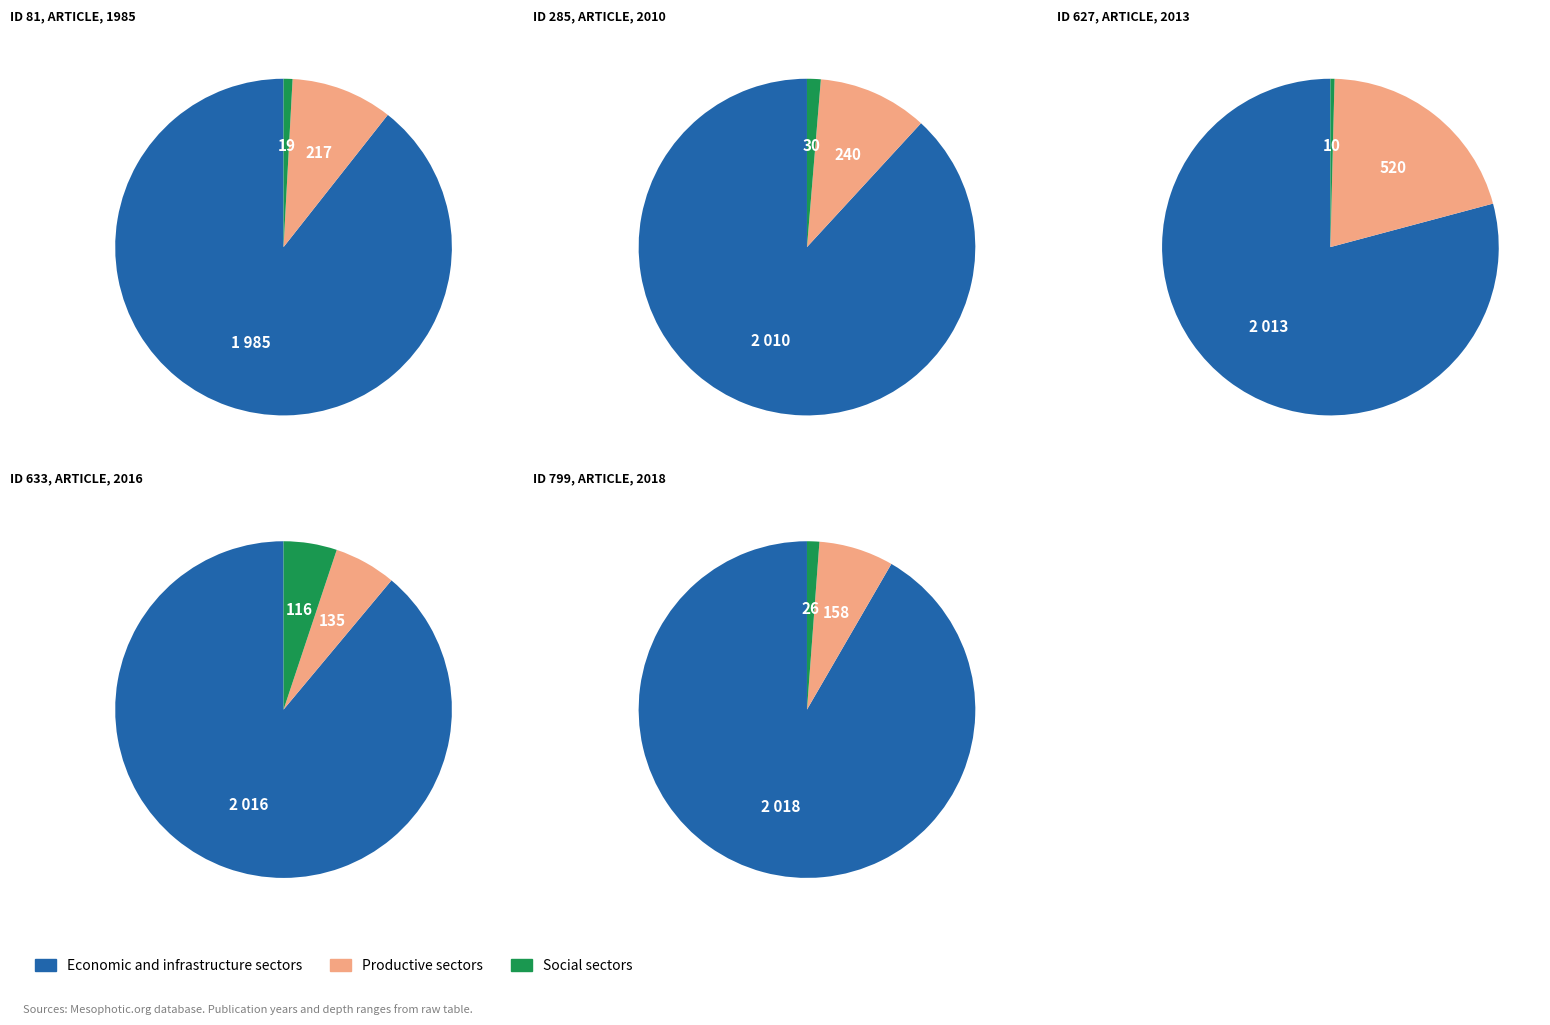

Combined, do ID 633 and ID 81 account for over 50%?

No